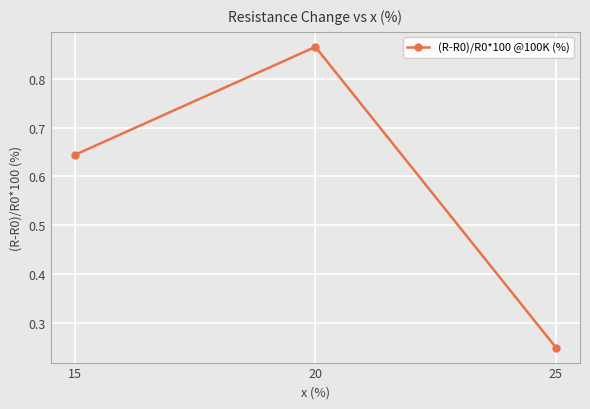

Which label corresponds to the largest value in the chart?

20